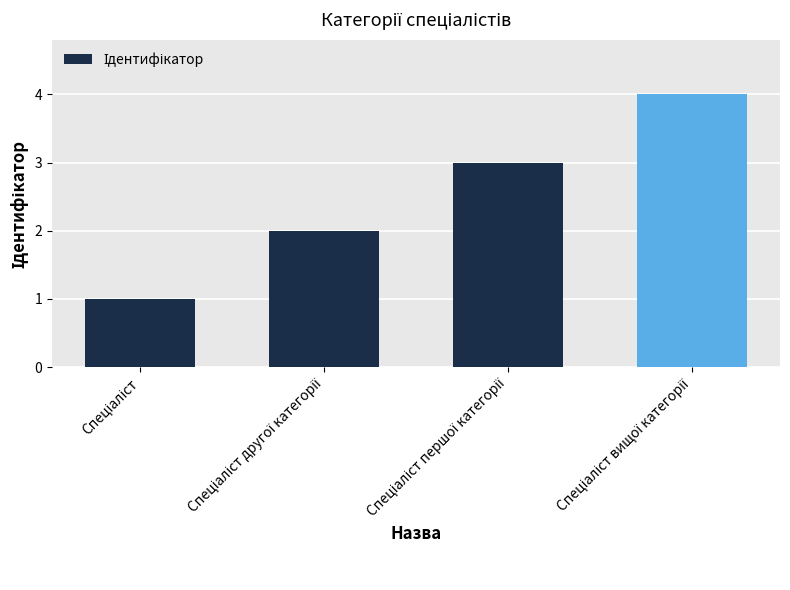

What is the difference between the maximum and minimum values?

3